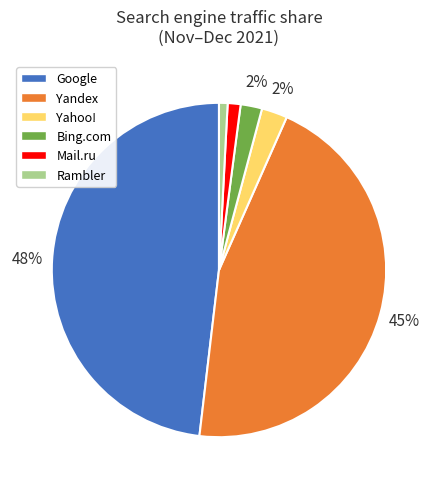

Is there a majority slice in this chart?

No